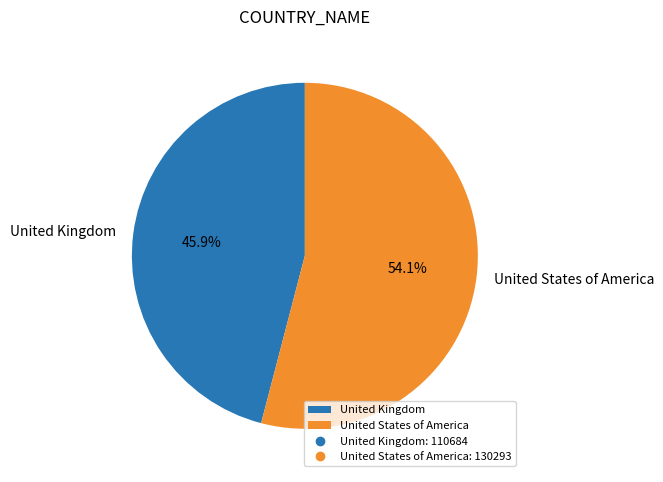

Which slice is the largest?

United States of America